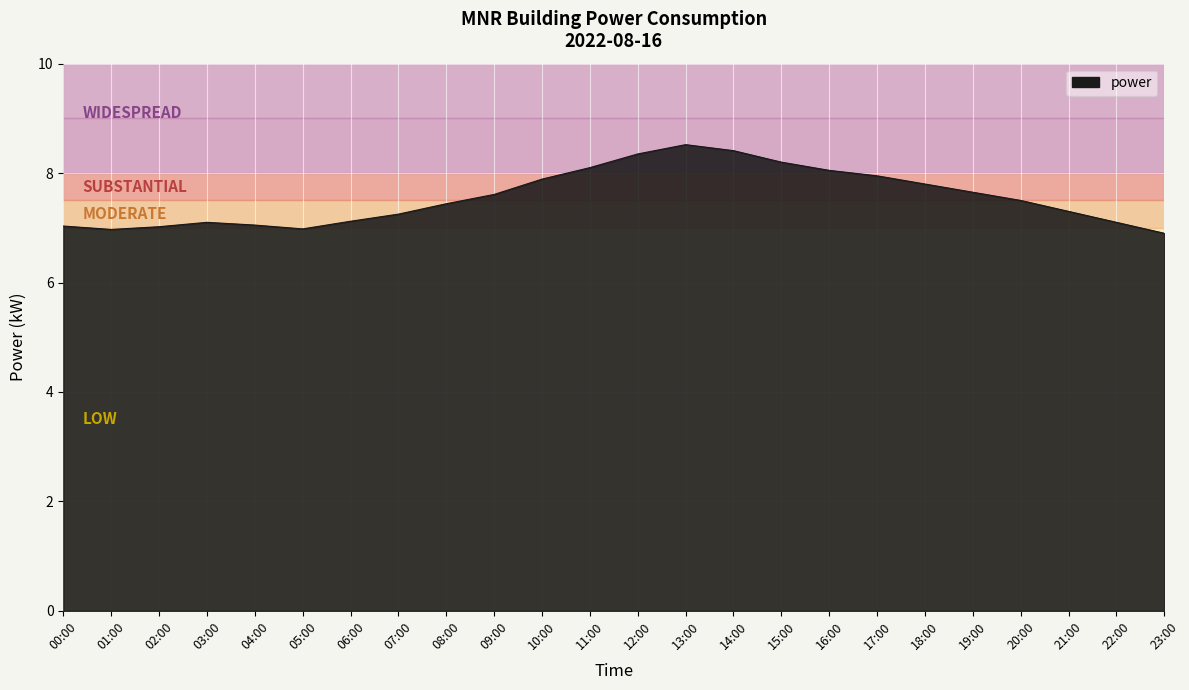

What is the average value?

7.6